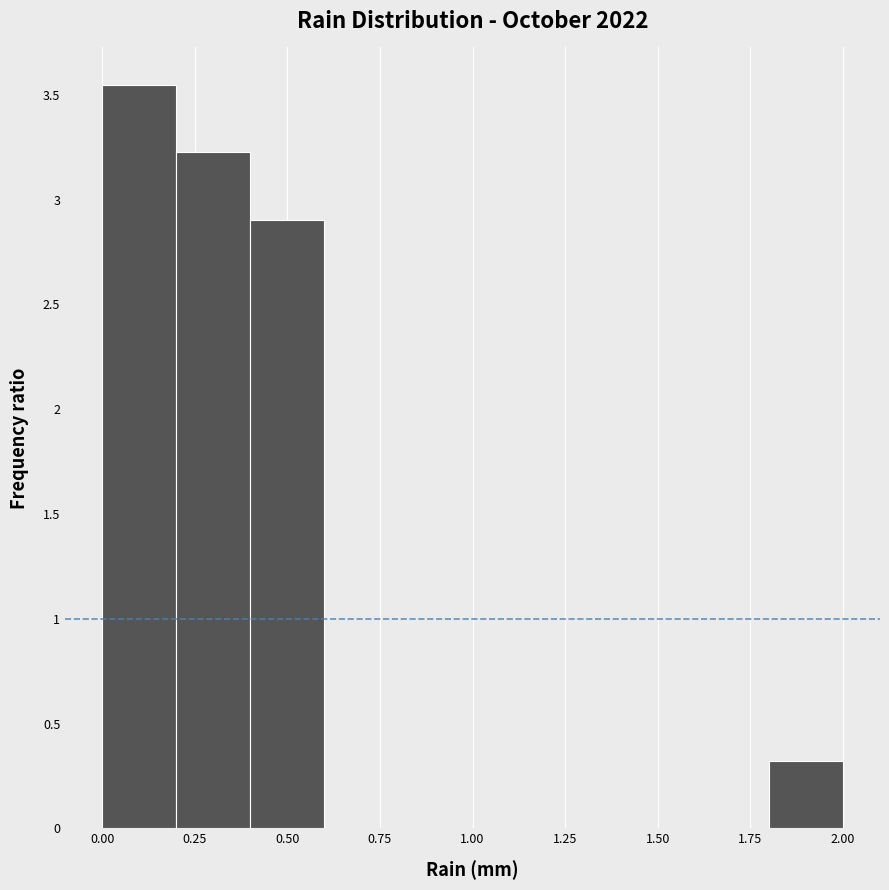

Which range on the x-axis has the tallest bar?

0.0 to 0.2